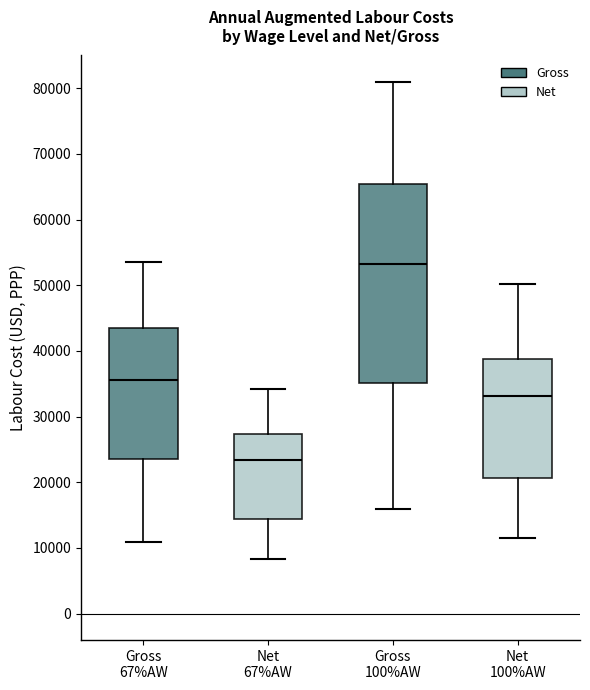

Reading left to right, read every box against the y-axis: the position of its median line, the range the box covers, and the ends of its whiskers. The values are not printed on the chart, so give them approximately, as read against the axis.

Gross 67%AW: median 36000, box 24000 to 43000, whiskers 11000 to 54000
Net 67%AW: median 23000, box 14000 to 27000, whiskers 8000 to 34000
Gross 100%AW: median 53000, box 35000 to 65000, whiskers 16000 to 81000
Net 100%AW: median 33000, box 21000 to 39000, whiskers 12000 to 50000